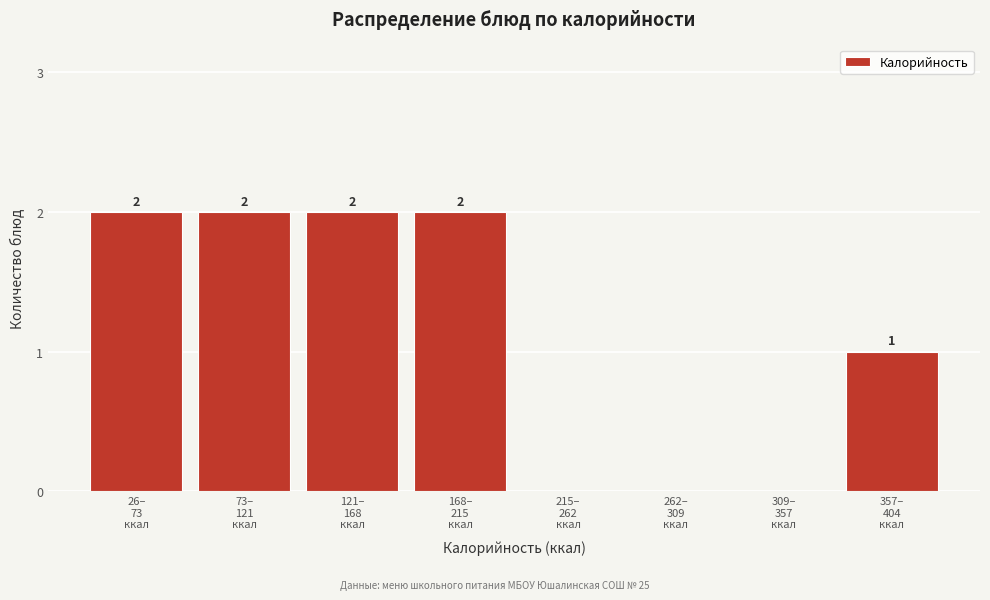

What is the sum of all values?

9